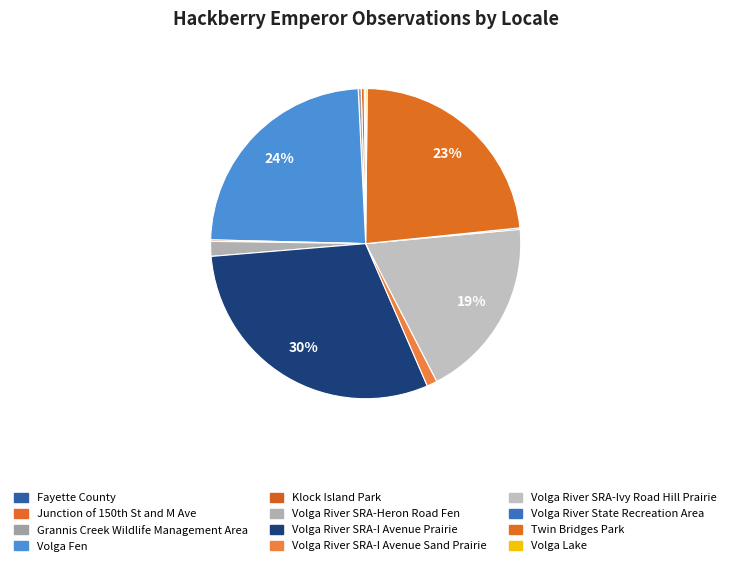

Is the sum of Klock Island Park and Volga Fen greater than half?

No